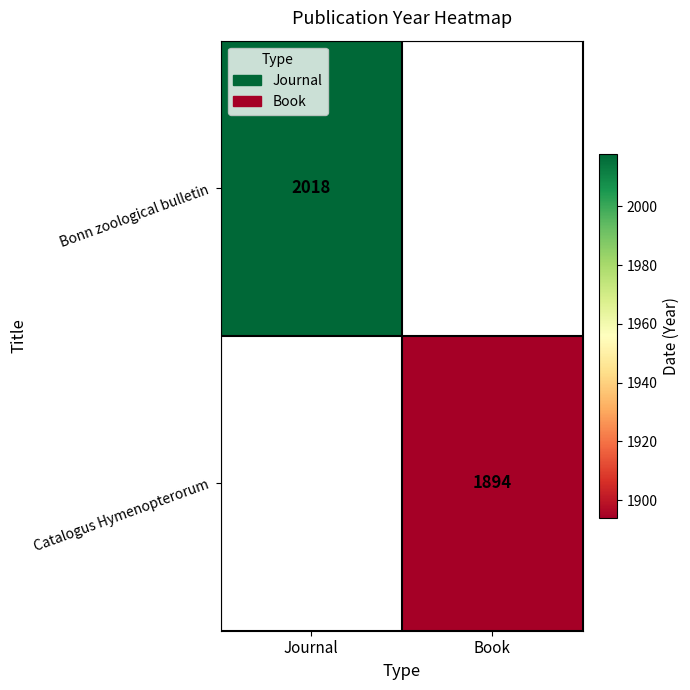

How many data points does each series have?

2